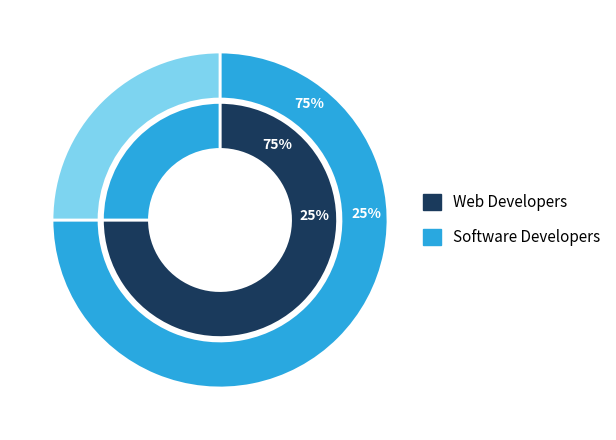

Combined, what portion of the pie is Software Developers and Web Developers?

100.0%